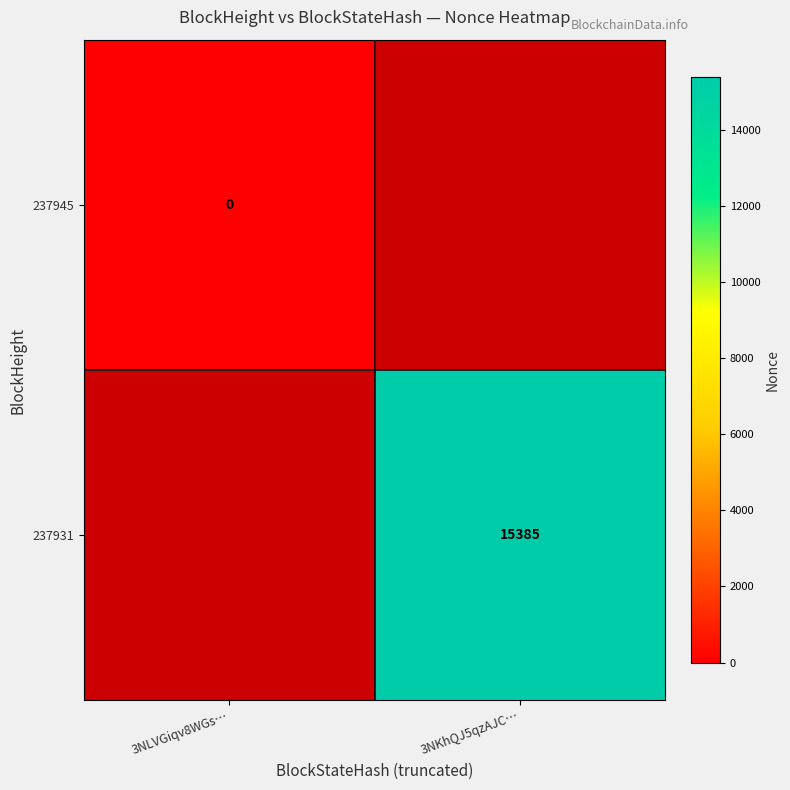

At how many categories does at least one series exceed 3241?

1